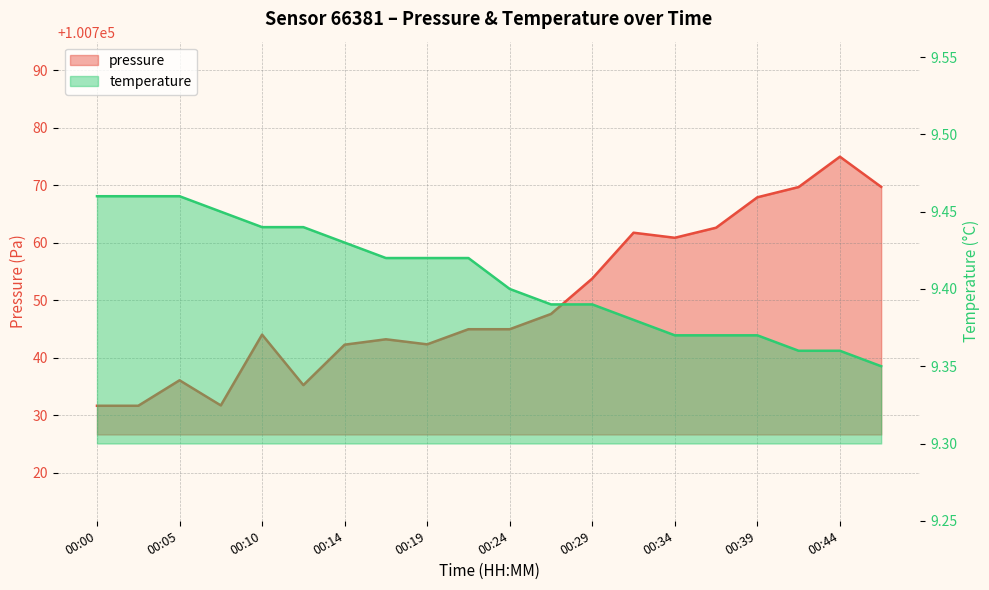

Read the pressure value at 00:12.

100735.2